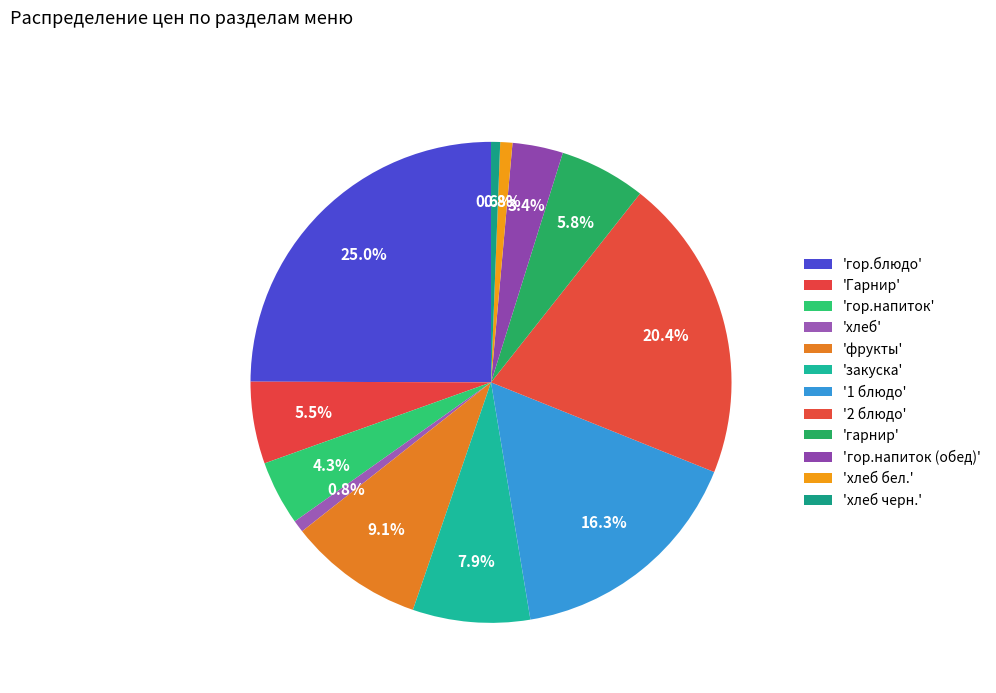

Rank the categories by value from highest to lowest.

гор.блюдо, 2 блюдо, 1 блюдо, фрукты, закуска, гарнир, Гарнир, гор.напиток, гор.напиток (обед), хлеб, хлеб бел., хлеб черн.